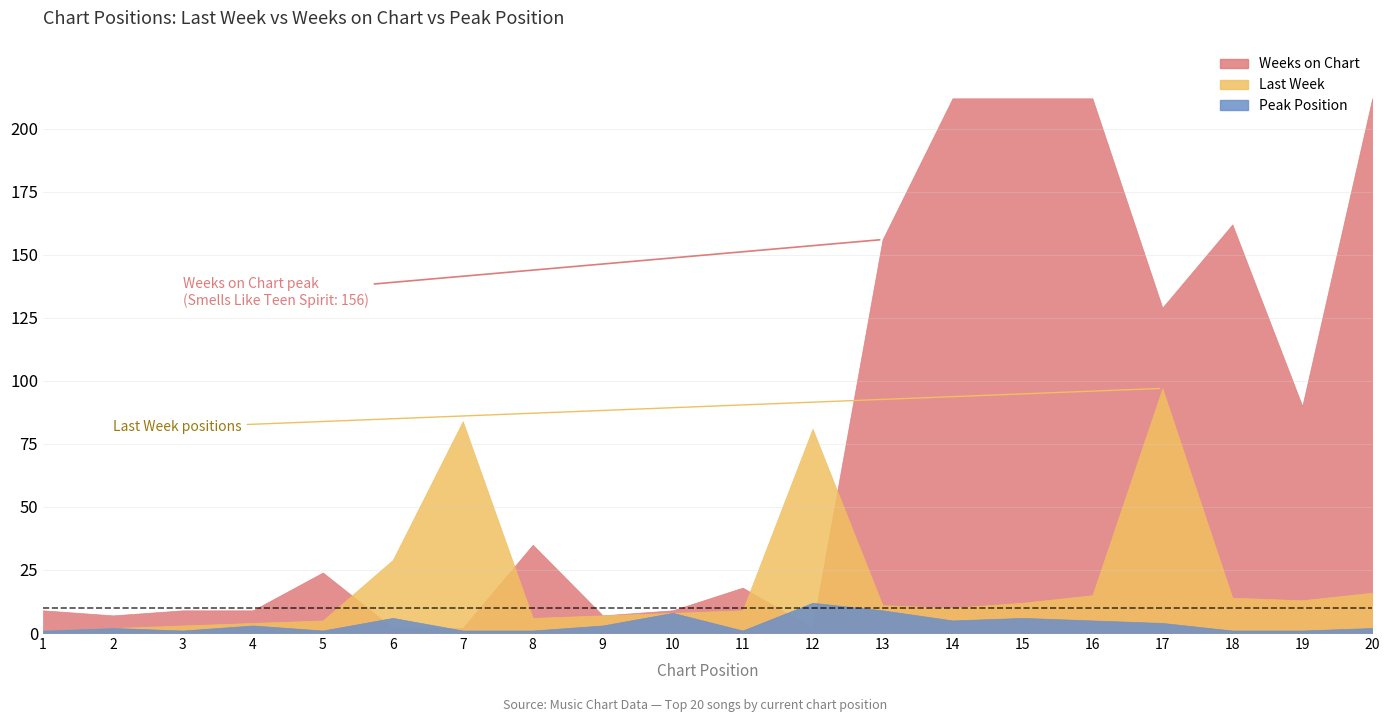

List the series in order of their overall mean, lowest first.

Peak Position, Last Week, Weeks on Chart